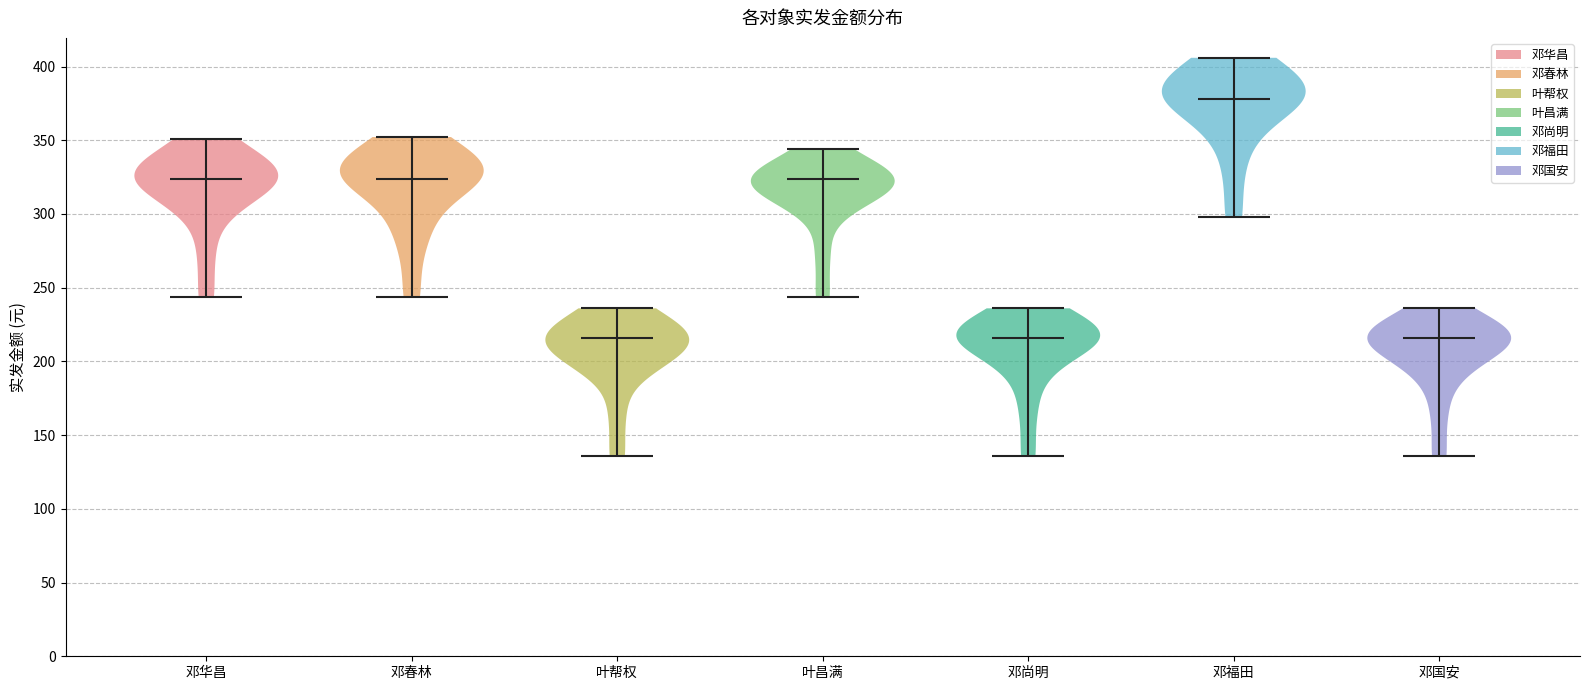

Which violin has the highest median line?

邓福田